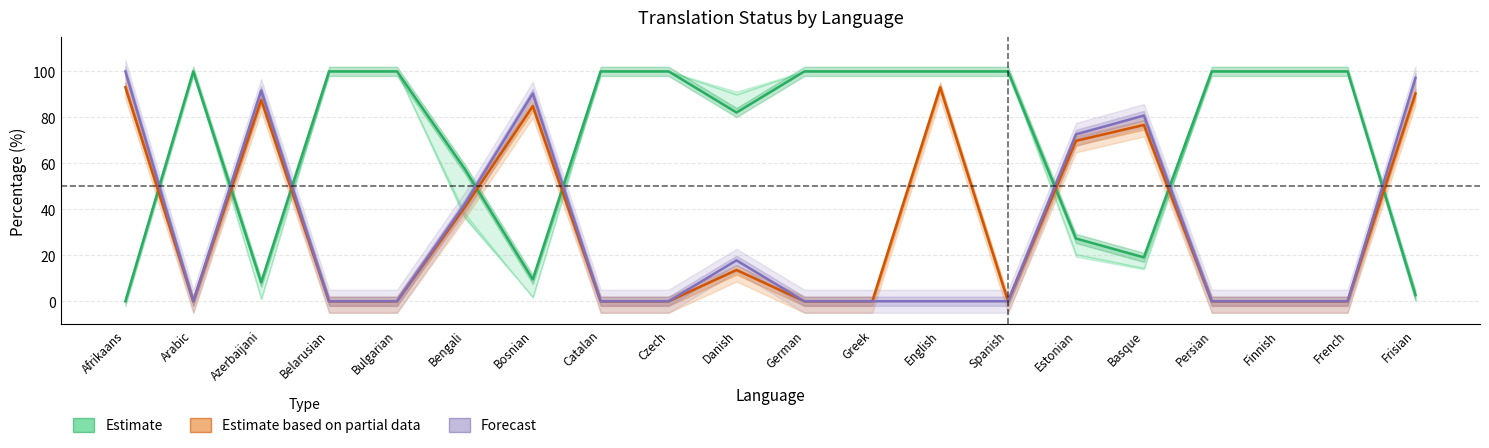

What is the difference between the maximum and minimum values in the Fuzzy % series?

100.0